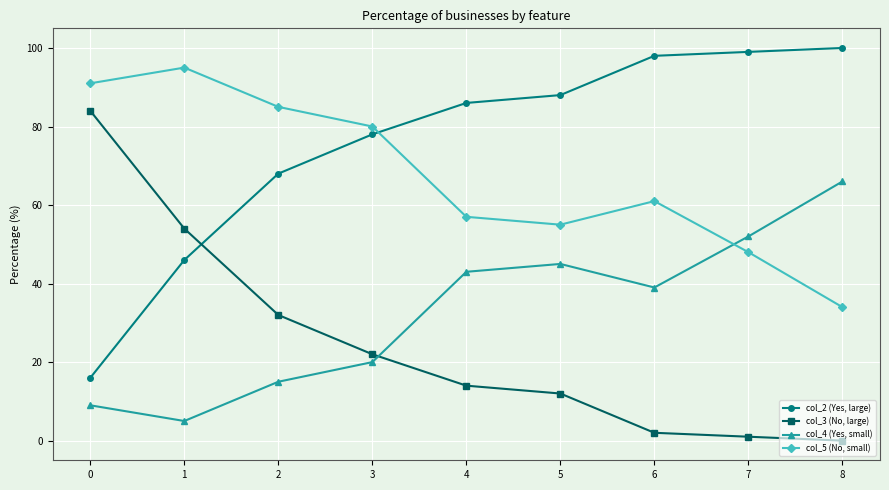

Is this an area chart (filled region under the line)?

No